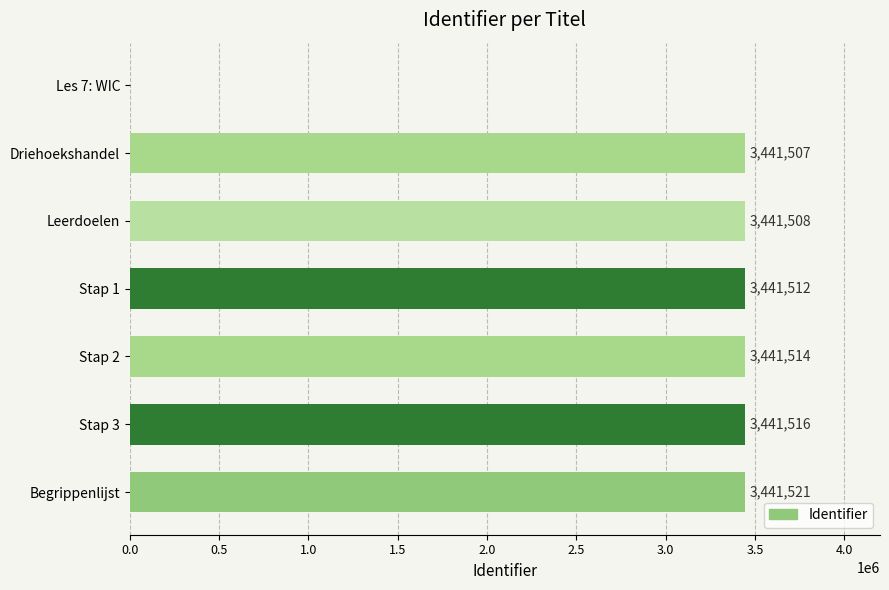

Reading bottom to top, transcribe all the data shown in this chart.

Begrippenlijst=3441521	Stap 3=3441516	Stap 2=3441514	Stap 1=3441512	Leerdoelen=3441508	Driehoekshandel=3441507	Les 7: WIC=0